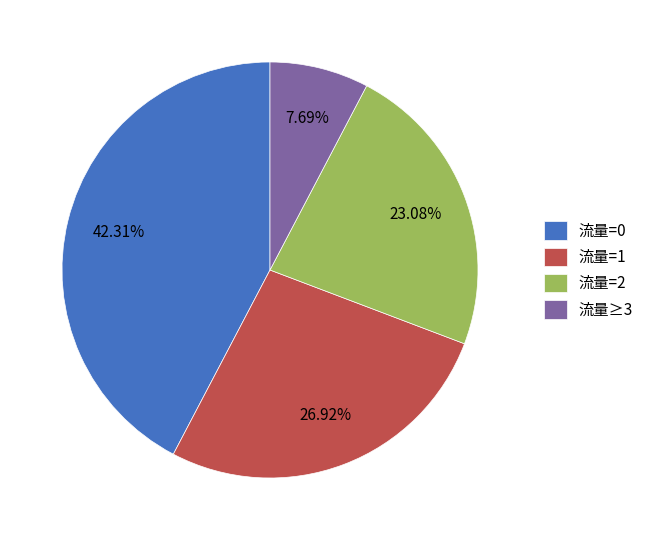

What is the ratio of the value at 流量=1 to the value at 流量≥3?

3.5